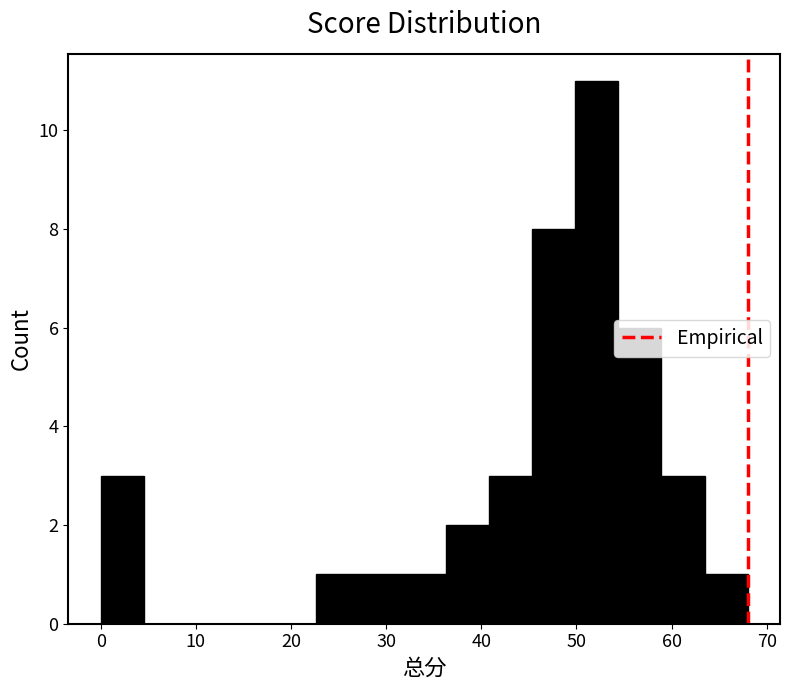

Reading left to right, transcribe this chart: for each bar, give the range it covers on the x-axis and its height. Neither the bar edges nor the heights are printed on the chart, so give them approximately, as read against the axes.

0 to 5: 3
5 to 9: 0
9 to 14: 0
14 to 18: 0
18 to 23: 0
23 to 27: 1
27 to 32: 1
32 to 36: 1
36 to 41: 2
41 to 45: 3
45 to 50: 8
50 to 54: 11
54 to 59: 6
59 to 63: 3
63 to 68: 1